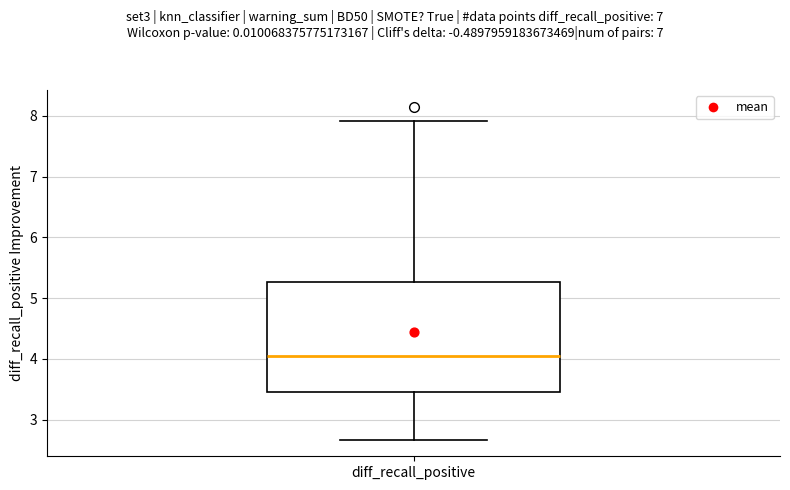

Read this box plot against the y-axis: the position of the median line, the range covered by the box, and the ends of both whiskers. The values are not printed on the chart, so give them approximately, as read against the axis.

median 4.1, box 3.5 to 5.3, whiskers 2.7 to 7.9